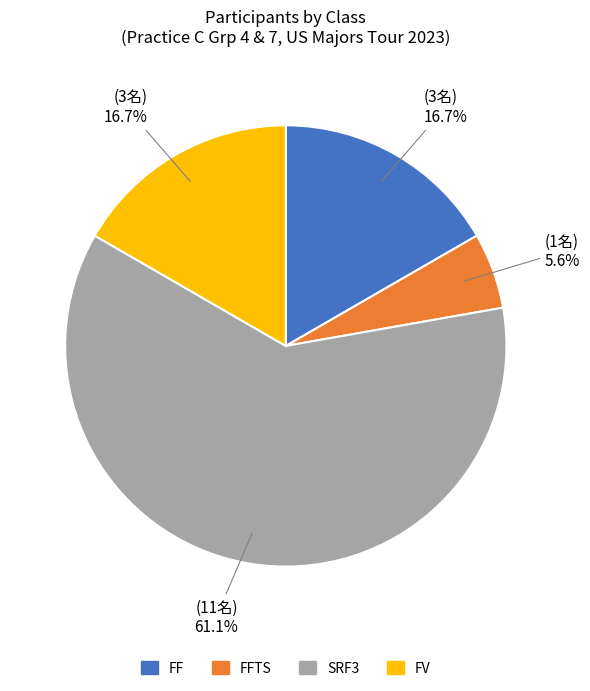

Does any single category account for the majority?

Yes